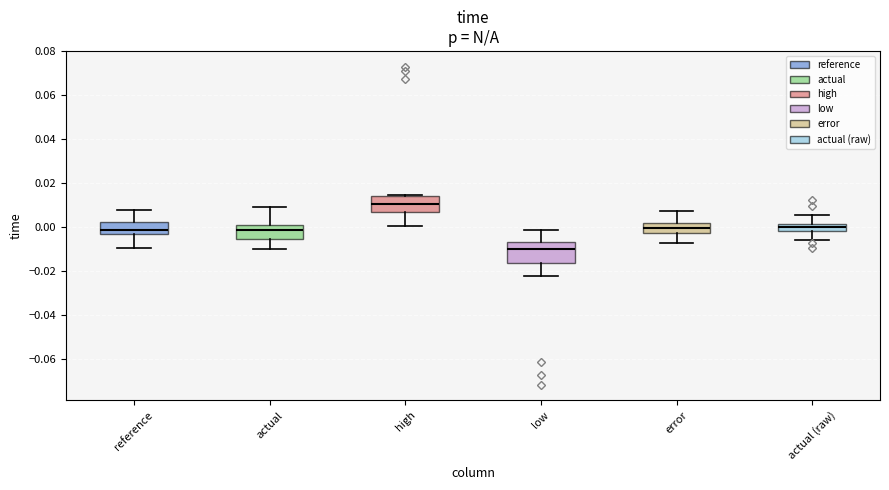

Reading left to right, transcribe this box plot: for each box, give where its median line is, the range the box spans, and where its two whiskers end, as read against the y-axis. The values are not printed on the chart, so give them approximately, as read against the axis.

reference: median -0.002, box -0.004 to 0.002, whiskers -0.010 to 0.008
actual: median -0.002, box -0.006 to 0.000, whiskers -0.010 to 0.010
high: median 0.010, box 0.006 to 0.014, whiskers 0.000 to 0.014
low: median -0.010, box -0.016 to -0.006, whiskers -0.022 to -0.002
error: median 0.000, box -0.002 to 0.002, whiskers -0.008 to 0.008
actual (raw): median 0.000, box -0.002 to 0.002, whiskers -0.006 to 0.006